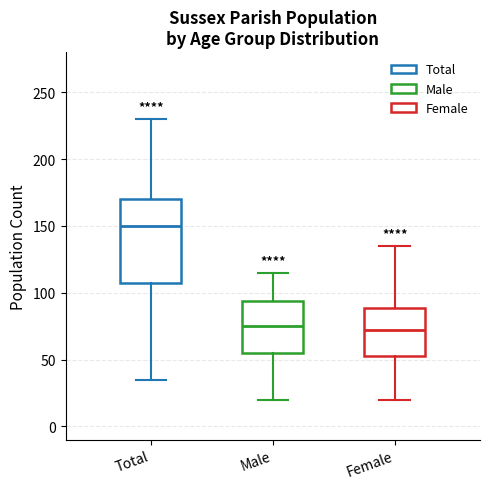

Reading left to right, read every box against the y-axis: the position of its median line, the range the box covers, and the ends of its whiskers. The values are not printed on the chart, so give them approximately, as read against the axis.

Total: median 150, box 110 to 170, whiskers 35 to 230
Male: median 75, box 55 to 95, whiskers 20 to 115
Female: median 75, box 55 to 90, whiskers 20 to 135